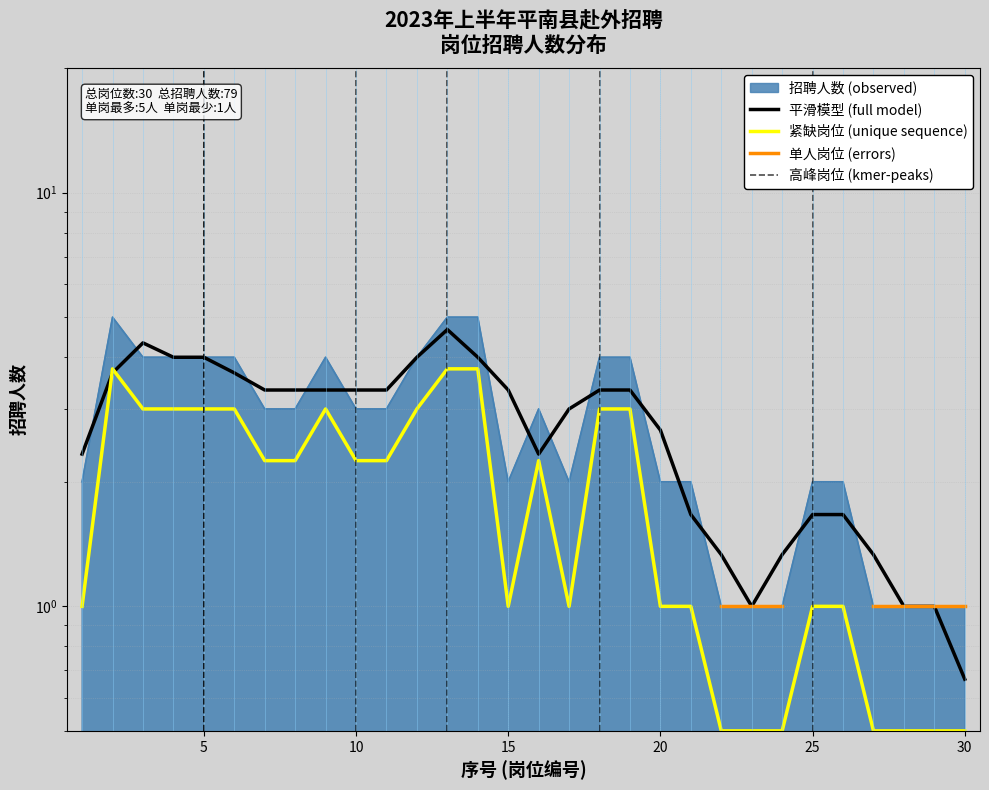

Reading left to right, transcribe all the data shown in this chart.

2	5	4	4	4	4	3	3	4	3	3	4	5	5	2	3	2	4	4	2	2	1	1	1	2	2	1	1	1	1